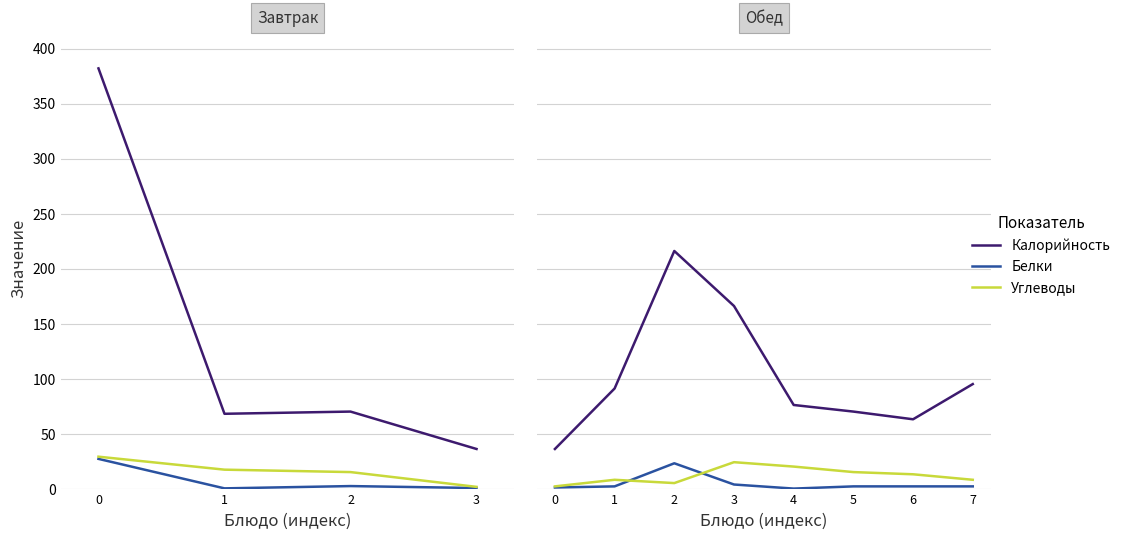

True or false: Белки has more than 0 points higher than both neighbors.

True